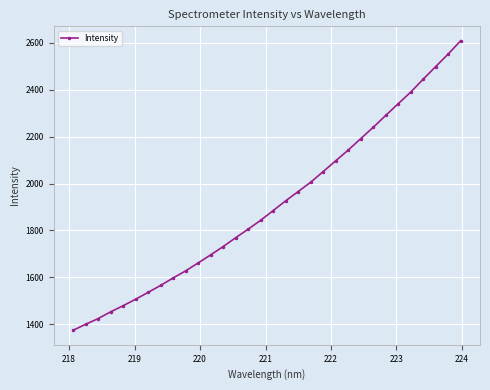

What is the smallest value displayed?

1374.3